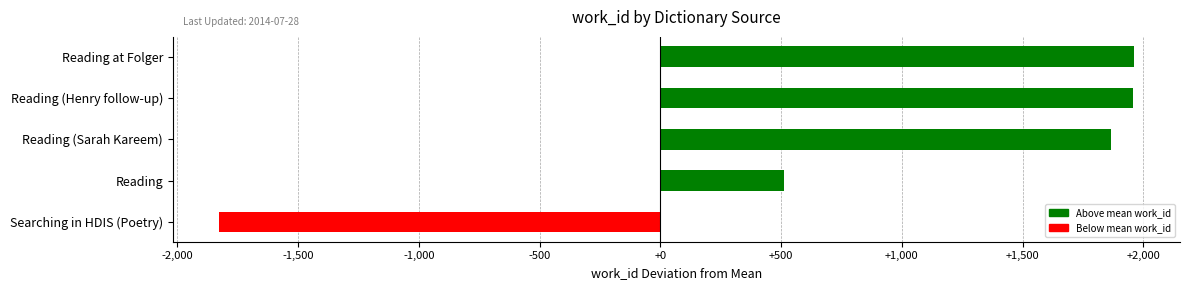

True or false: the data shows -978.5 at Searching in HDIS (Poetry).

False